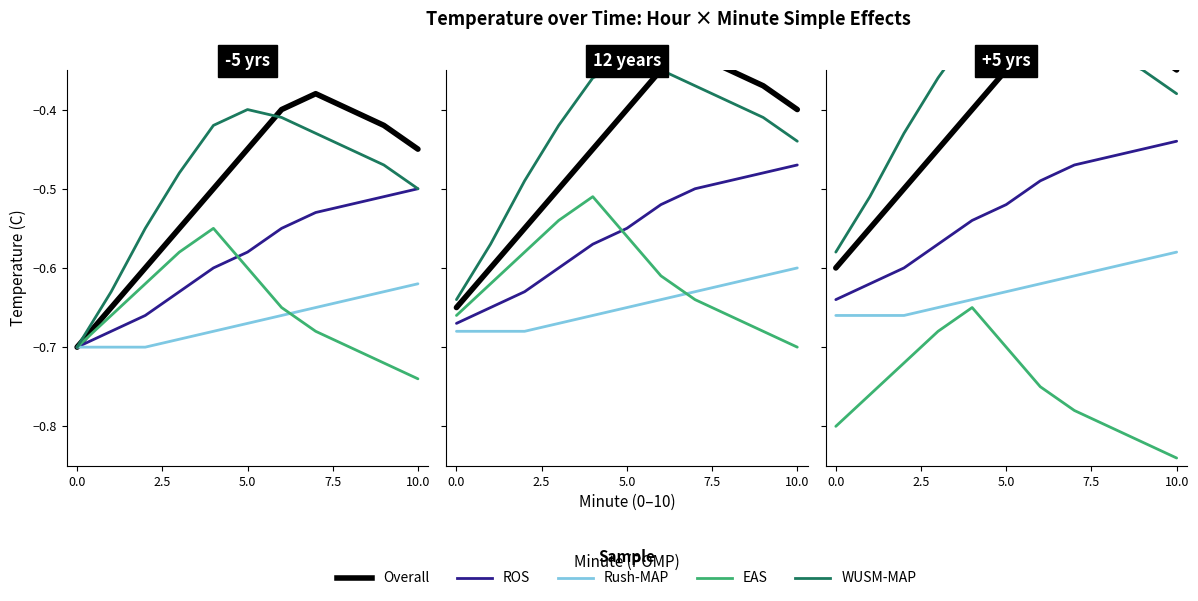

The EAS series shows -0.9 at 10.0. True or false?

False